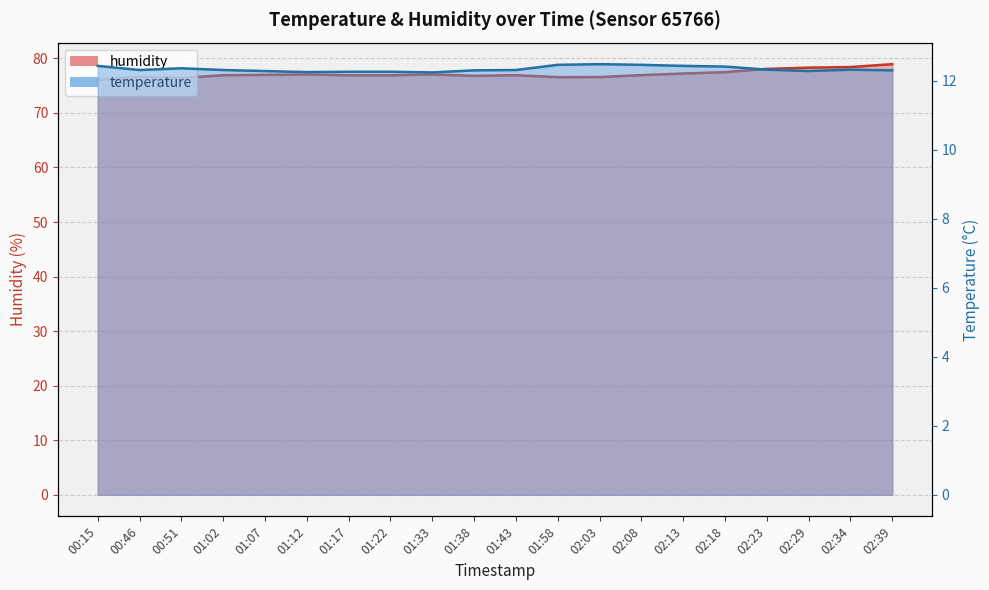

Reading left to right, list all the values displayed in this chart.

temperature: 00:15=12.4	00:46=12.3	00:51=12.4	01:02=12.3	01:07=12.3	01:12=12.2	01:17=12.3	01:22=12.3	01:33=12.2	01:38=12.3	01:43=12.3	01:58=12.5	02:03=12.5	02:08=12.5	02:13=12.4	02:18=12.4	02:23=12.3	02:29=12.3	02:34=12.3	02:39=12.3
humidity: 00:15=76.1	00:46=76.6	00:51=76.4	01:02=76.9	01:07=77.0	01:12=77.0	01:17=76.9	01:22=76.9	01:33=77.0	01:38=76.8	01:43=76.9	01:58=76.5	02:03=76.6	02:08=76.9	02:13=77.2	02:18=77.5	02:23=78.1	02:29=78.3	02:34=78.4	02:39=78.9